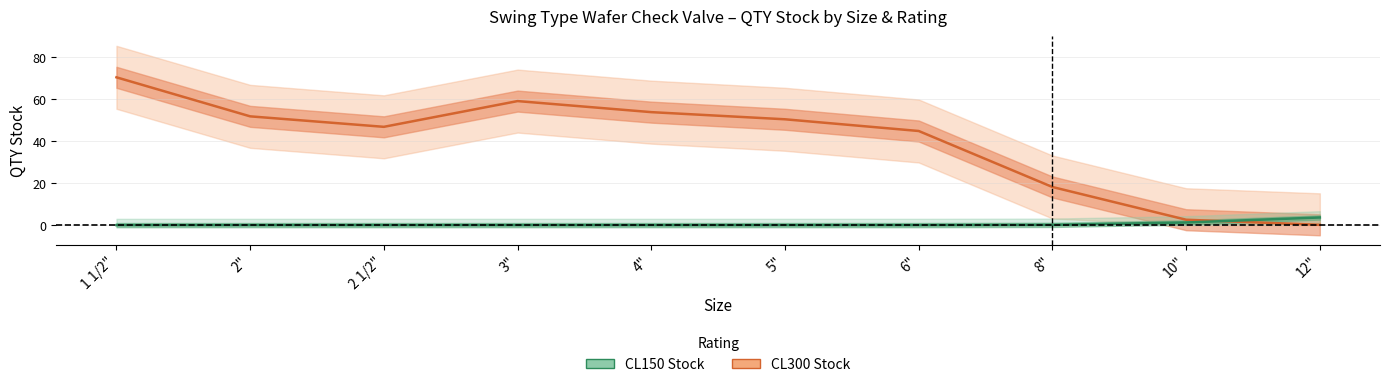

What is the maximum value for CL300 Stock?

70.4